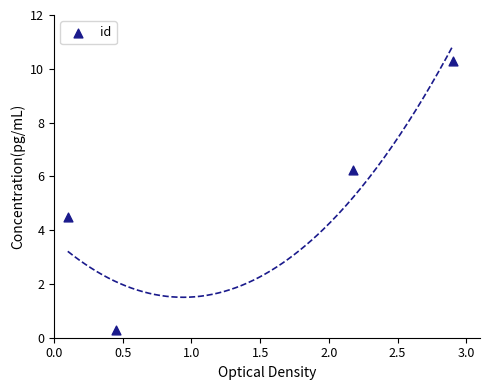

What is the range of Y values (max minus min)?

10.0